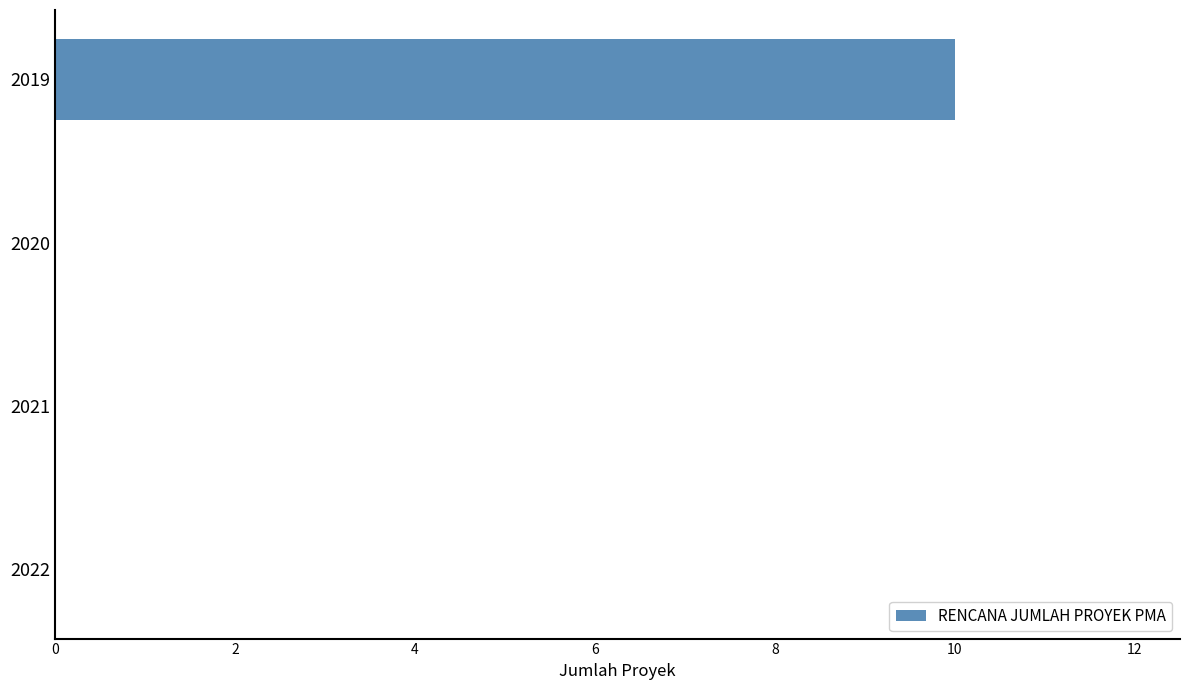

Reading top to bottom, what are all the values shown in this chart?

2019=10	2020=0	2021=0	2022=0